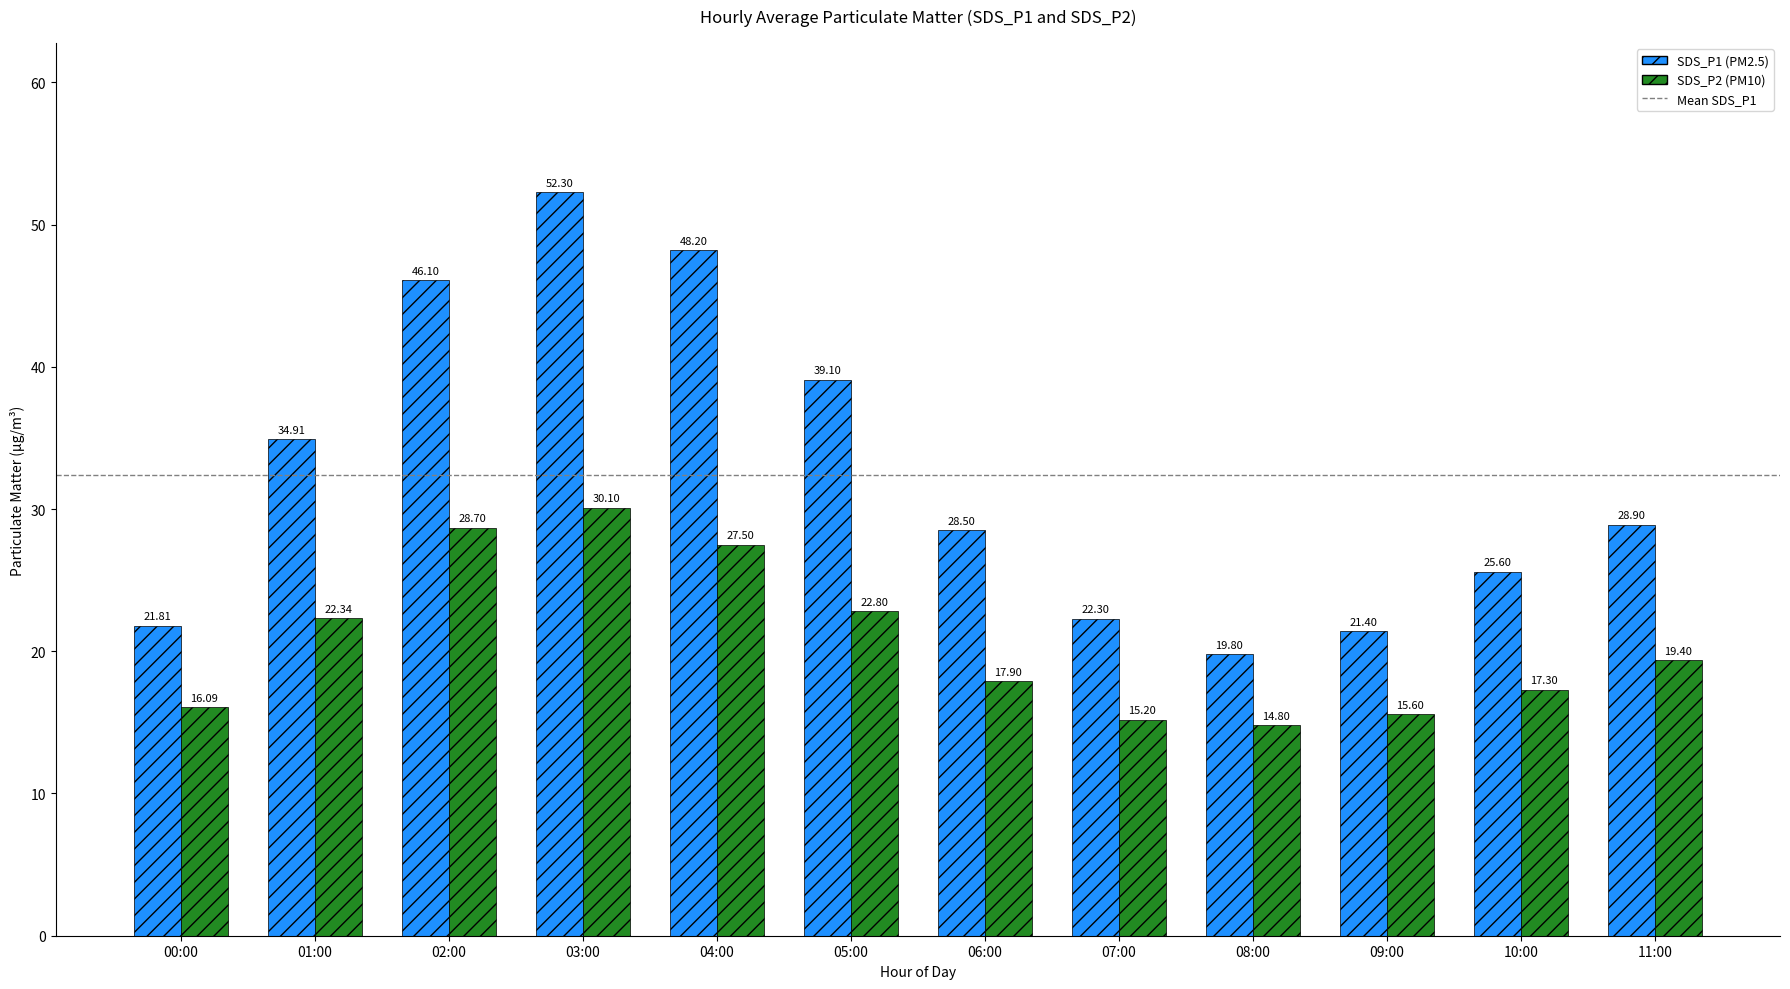

At which category is the sum across all series the highest?

03:00